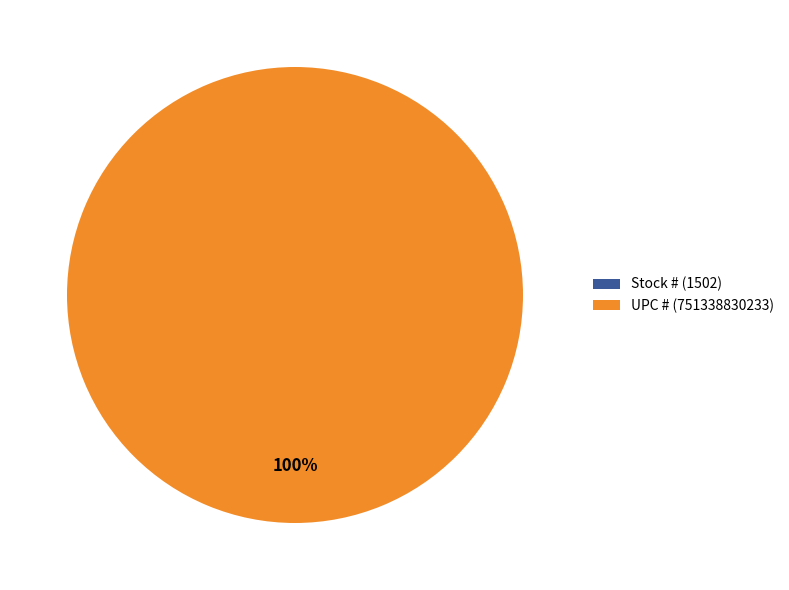

Rank the categories by value from lowest to highest.

Stock #, UPC #